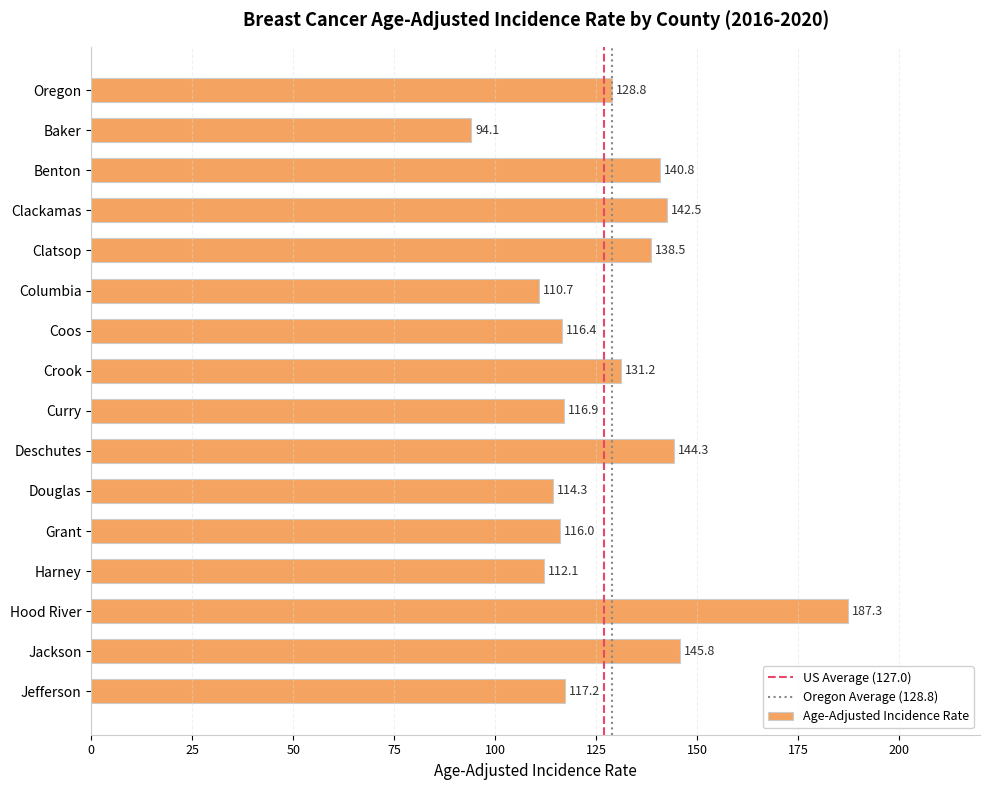

What is the ratio of the value at Curry to the value at Benton?

0.8